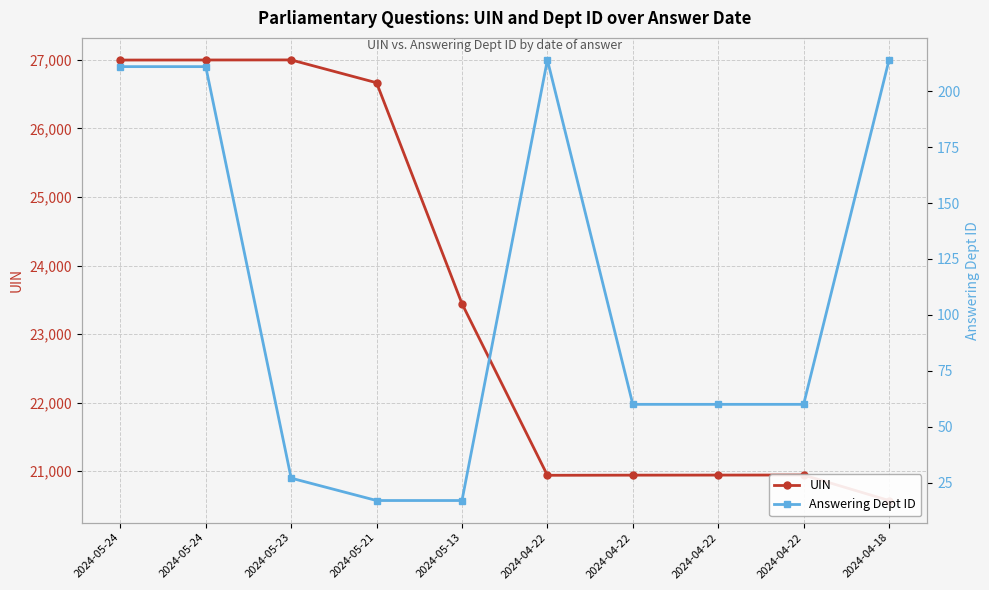

Which has a higher value, 2024-04-18 or 2024-05-21?

2024-05-21